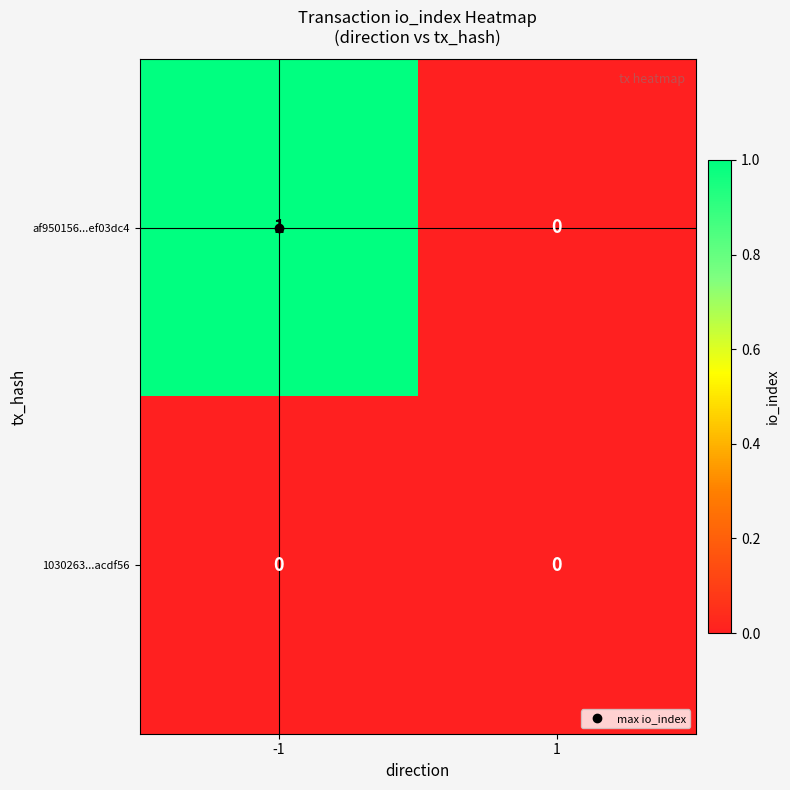

True or false: 1030263...acdf56 has a value of 0 at 1.

True